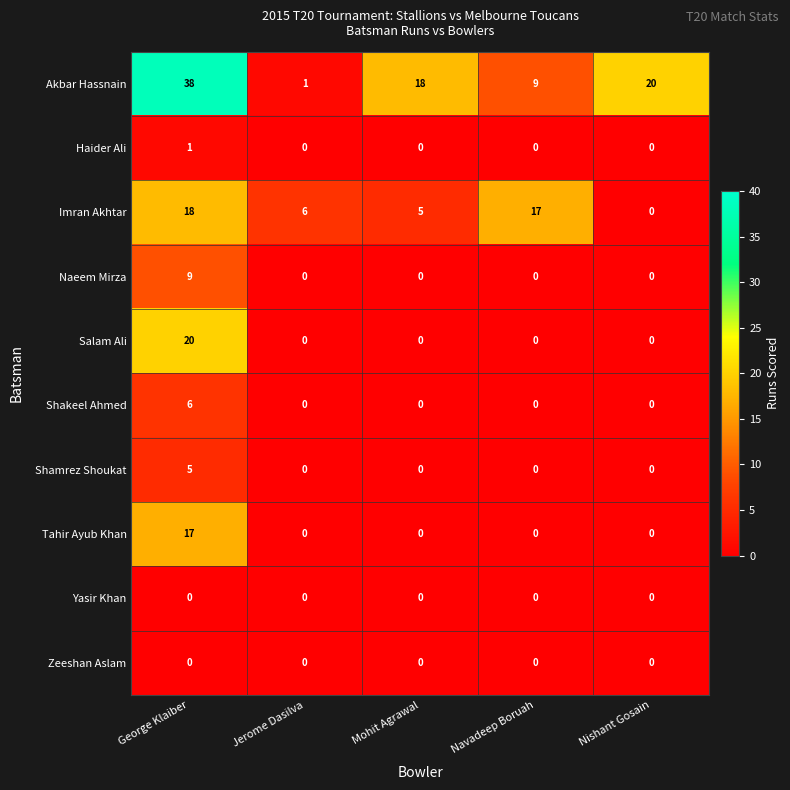

Is the value of Shamrez Shoukat at Mohit Agrawal greater than the value of Akbar Hassnain at Navadeep Boruah?

No